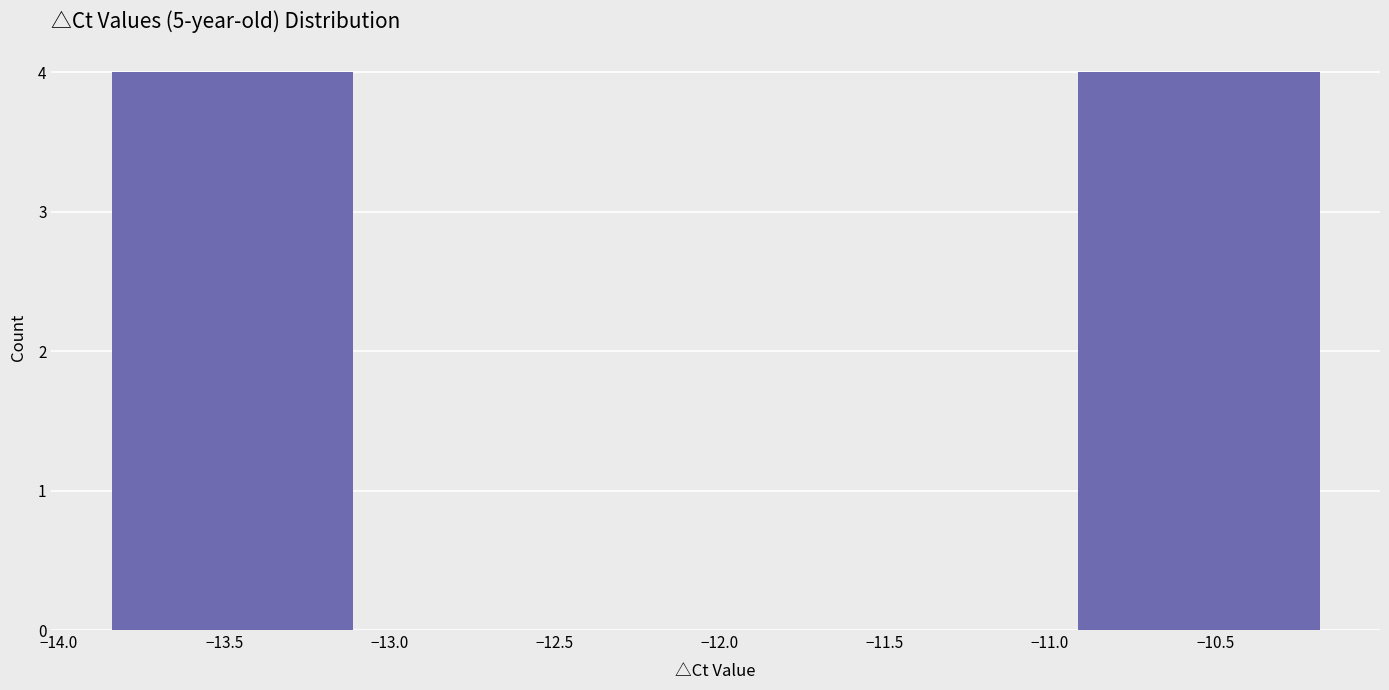

Reading left to right, list every bar in this chart as the range it spans on the x-axis followed by its height. Neither the bar edges nor the heights are printed on the chart, so give them approximately, as read against the axes.

-13.85 to -13.10: 4
-13.10 to -12.40: 0
-12.40 to -11.65: 0
-11.65 to -10.90: 0
-10.90 to -10.20: 4